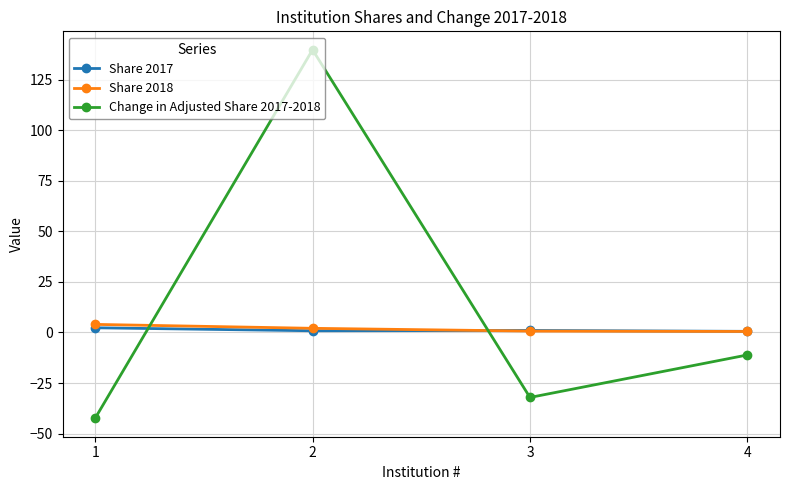

Where is the first local minimum for Change in Adjusted Share 2017-2018?

3